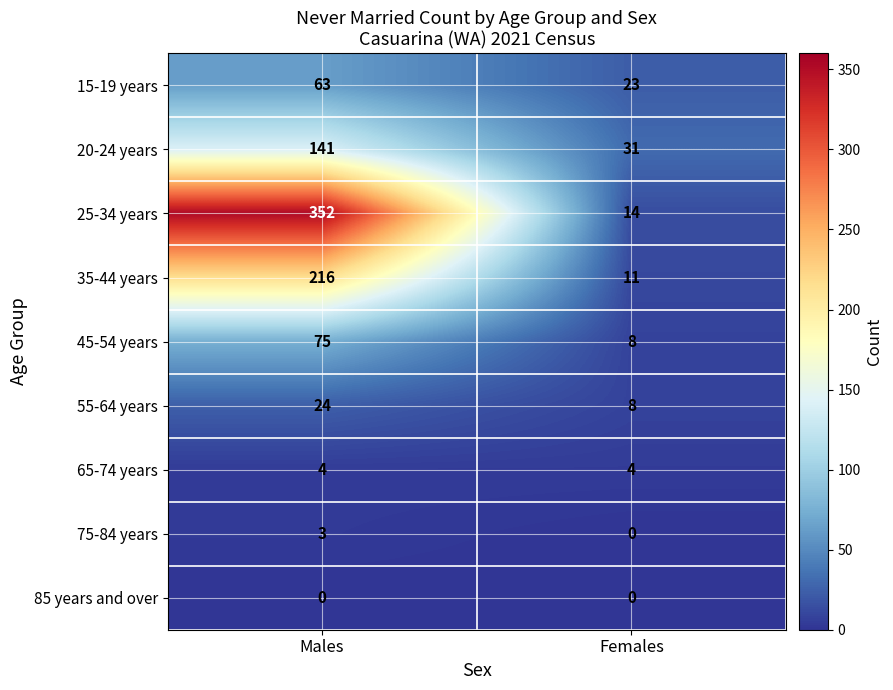

Rank the series by their maximum value, from highest to lowest.

25-34 years, 35-44 years, 20-24 years, 45-54 years, 15-19 years, 55-64 years, 65-74 years, 75-84 years, 85 years and over